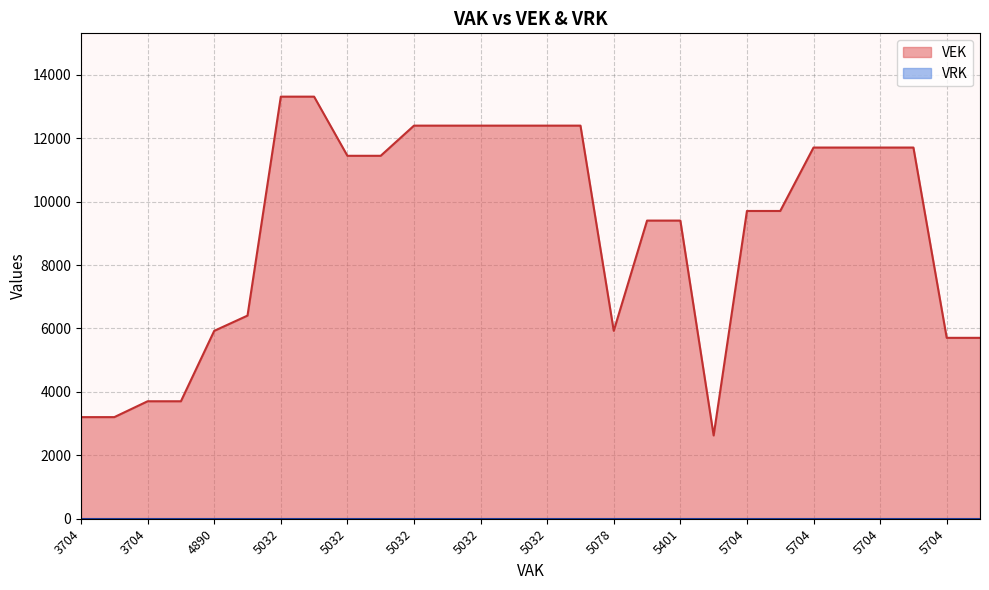

List the series in order of their peak value, highest first.

VEK, VRK